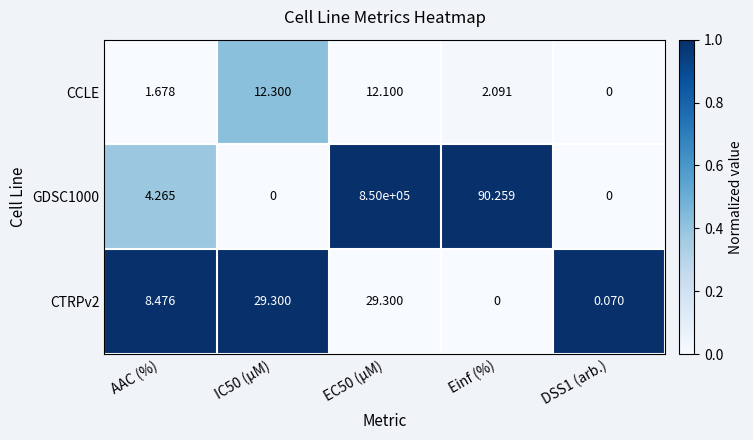

Is the value of CCLE at Einf (%) greater than the value of GDSC1000 at IC50 (µM)?

Yes